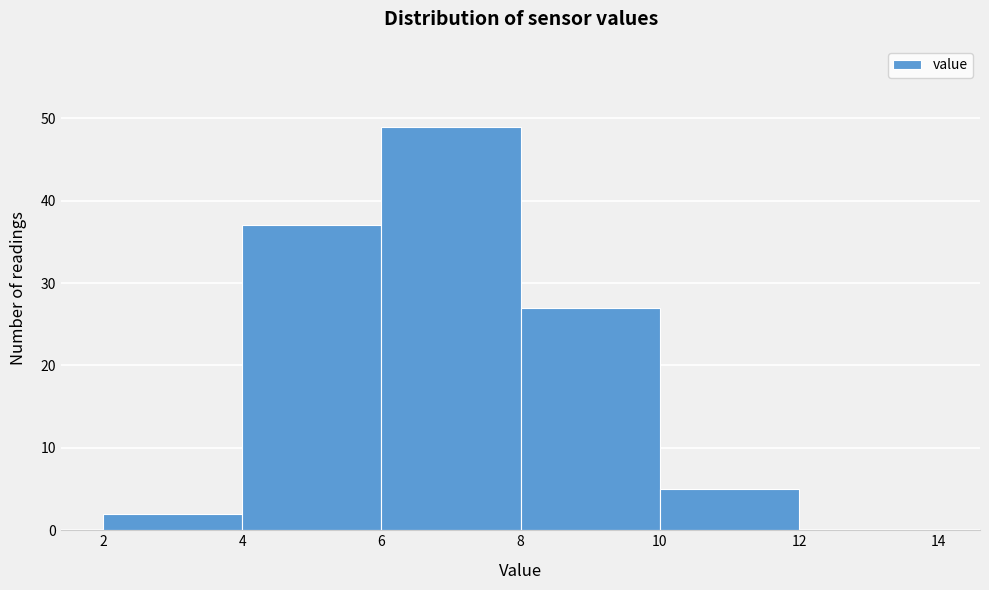

Reading left to right, transcribe this chart: for each bar, give the range it covers on the x-axis and its height. The values are not printed on the chart, so give them approximately, as read against the axis.

2 to 4: 2
4 to 6: 37
6 to 8: 49
8 to 10: 27
10 to 12: 5
12 to 14: 0